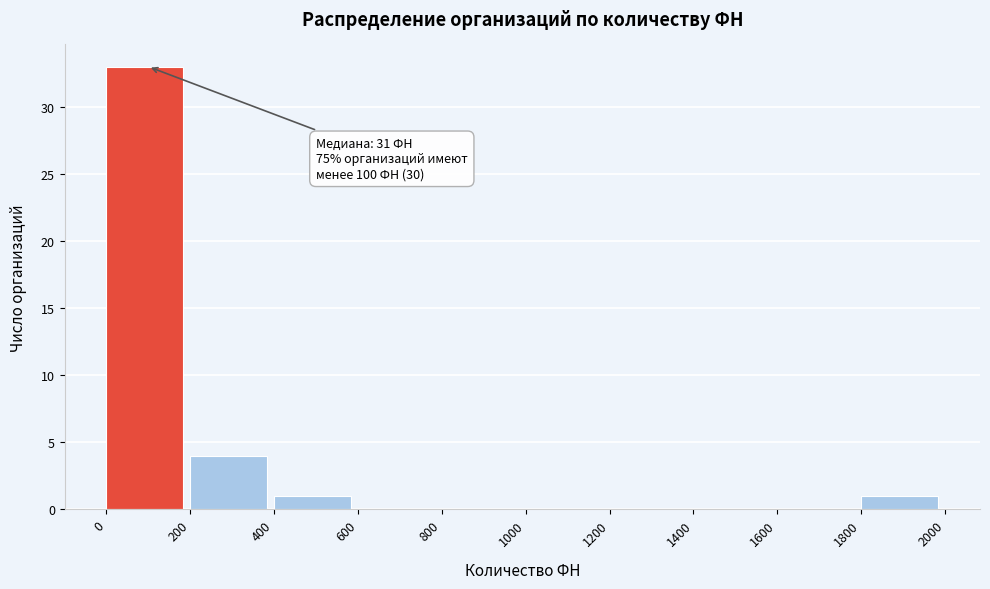

Over which range of the x-axis is the bar tallest?

0 to 200